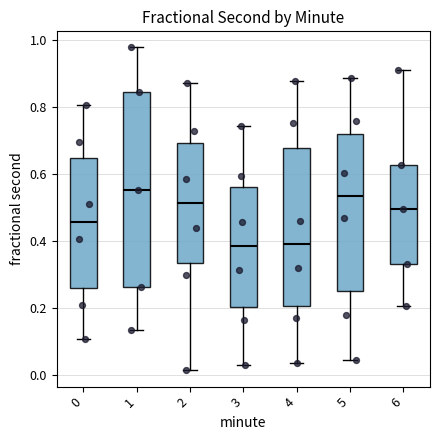

Which box is the tallest, from its lower edge to its upper edge?

1